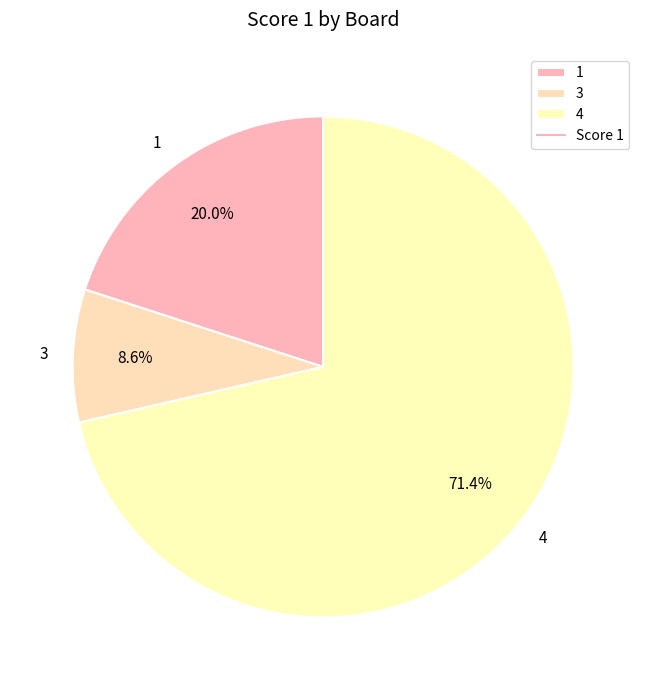

Which category has the smallest portion of the pie?

3